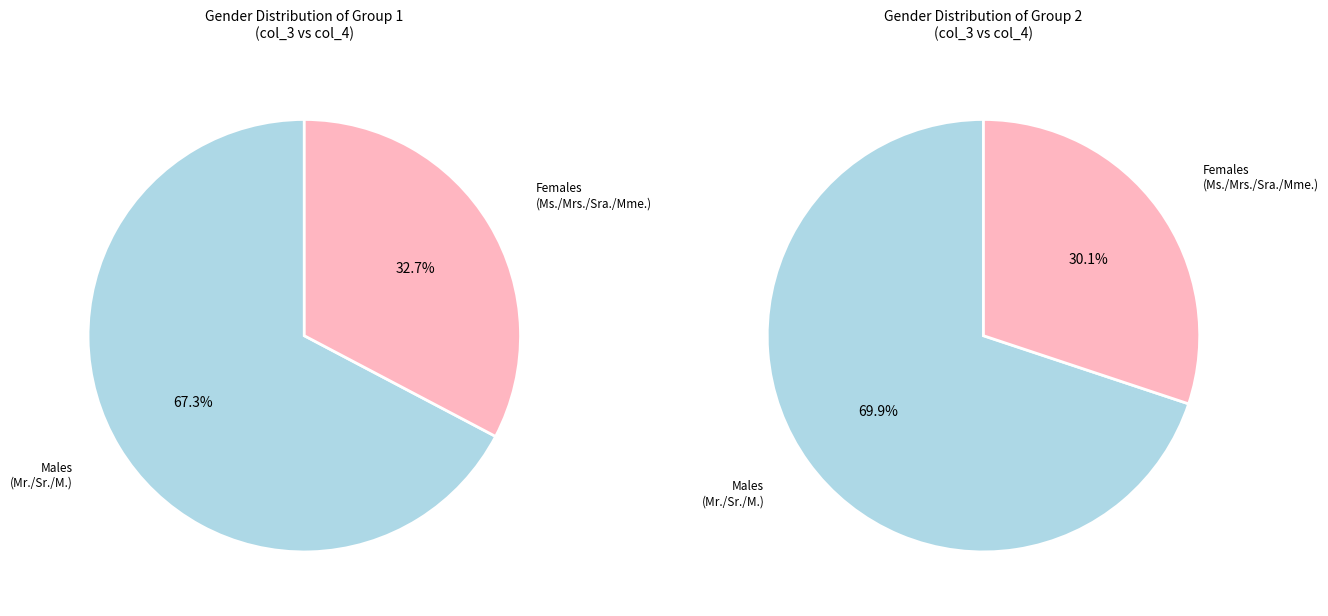

To the nearest percent, what is the average slice percentage?

50%